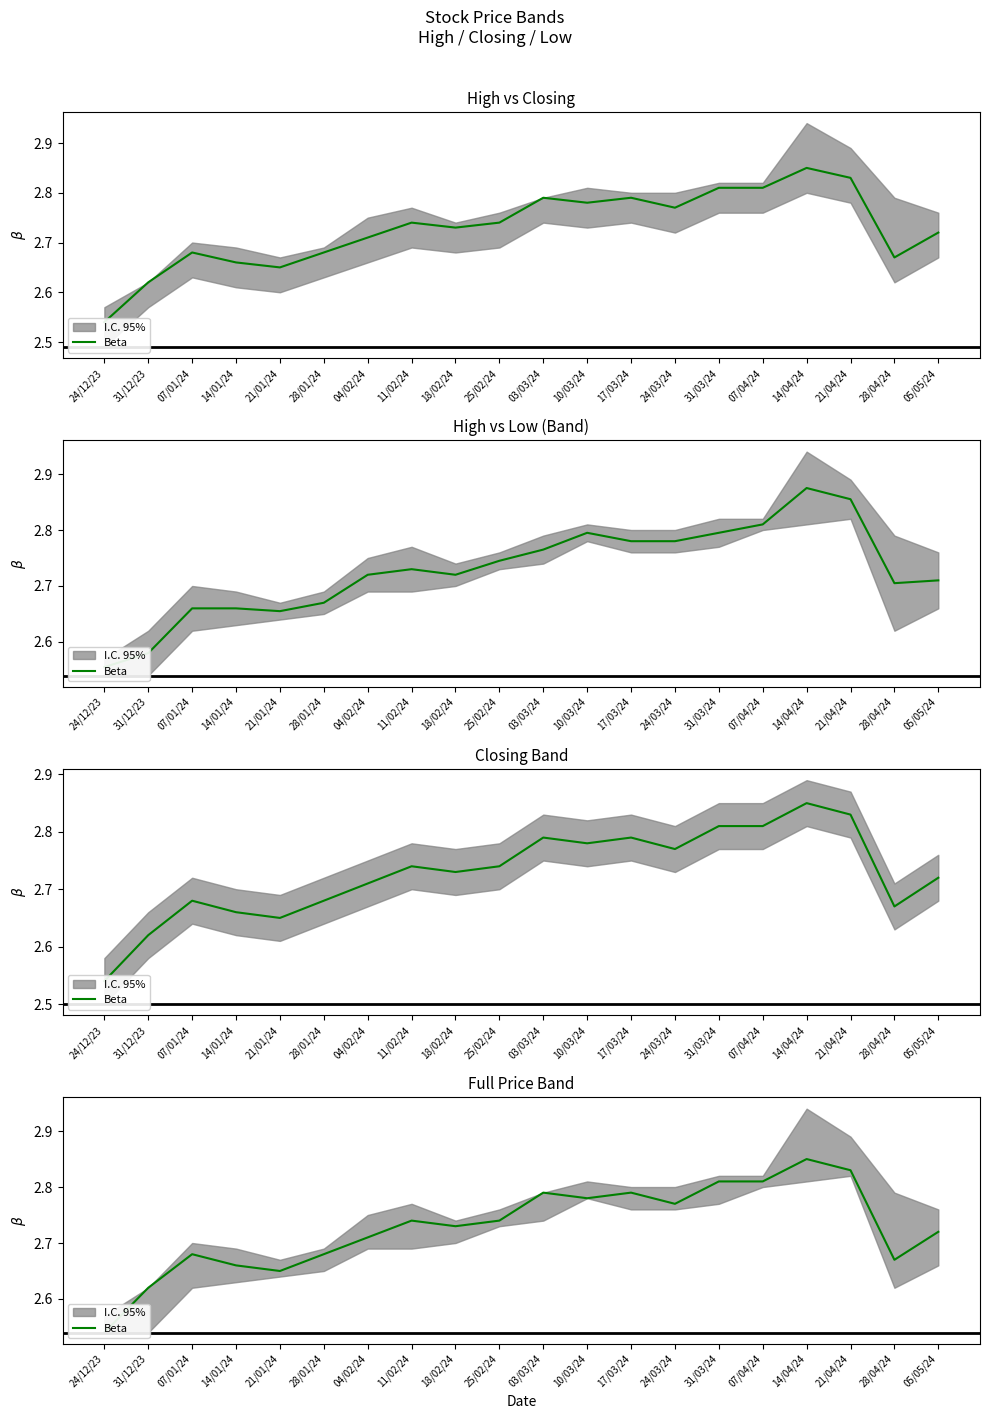

Reading left to right, list all the values displayed in this chart.

2.5	2.6	2.7	2.7	2.6	2.7	2.7	2.7	2.7	2.7	2.8	2.8	2.8	2.8	2.8	2.8	2.9	2.8	2.7	2.7